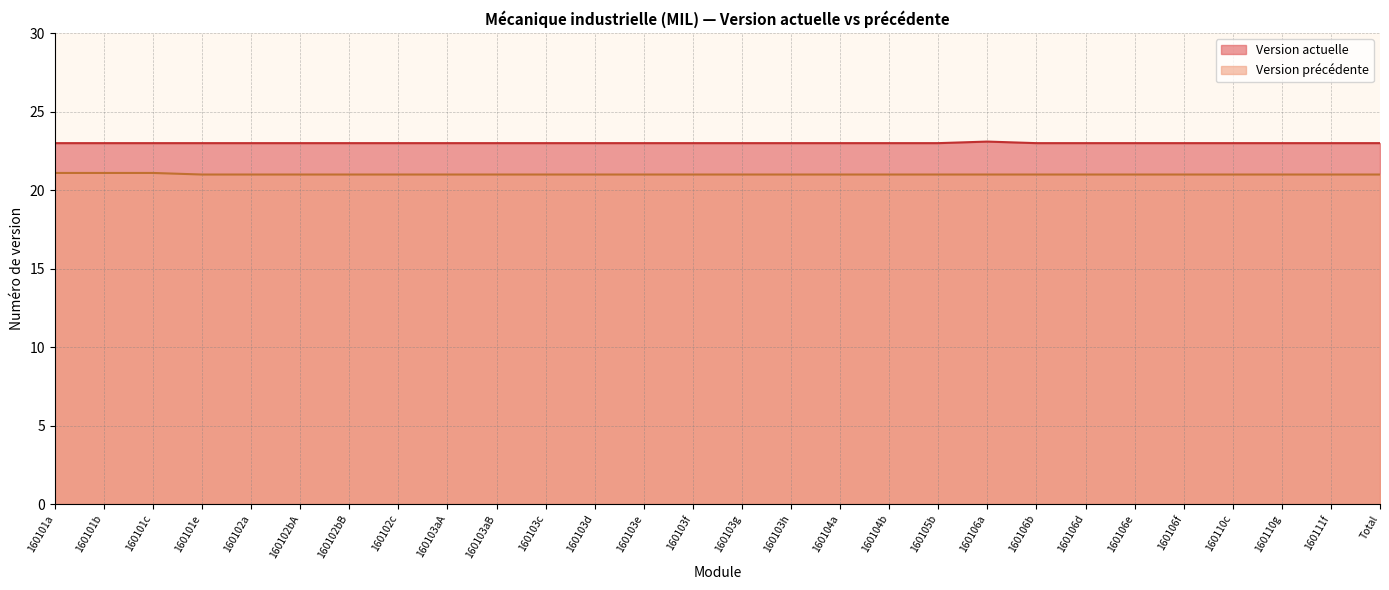

Reading left to right, transcribe all the data shown in this chart.

Version actuelle: 160101a=23.0	160101b=23.0	160101c=23.0	160101e=23.0	160102a=23.0	160102bA=23.0	160102bB=23.0	160102c=23.0	160103aA=23.0	160103aB=23.0	160103c=23.0	160103d=23.0	160103e=23.0	160103f=23.0	160103g=23.0	160103h=23.0	160104a=23.0	160104b=23.0	160105b=23.0	160106a=23.1	160106b=23.0	160106d=23.0	160106e=23.0	160106f=23.0	160110c=23.0	160110g=23.0	160111f=23.0	Total=23.0
Version précédente: 160101a=21.1	160101b=21.1	160101c=21.1	160101e=21.0	160102a=21.0	160102bA=21.0	160102bB=21.0	160102c=21.0	160103aA=21.0	160103aB=21.0	160103c=21.0	160103d=21.0	160103e=21.0	160103f=21.0	160103g=21.0	160103h=21.0	160104a=21.0	160104b=21.0	160105b=21.0	160106a=21.0	160106b=21.0	160106d=21.0	160106e=21.0	160106f=21.0	160110c=21.0	160110g=21.0	160111f=21.0	Total=21.0